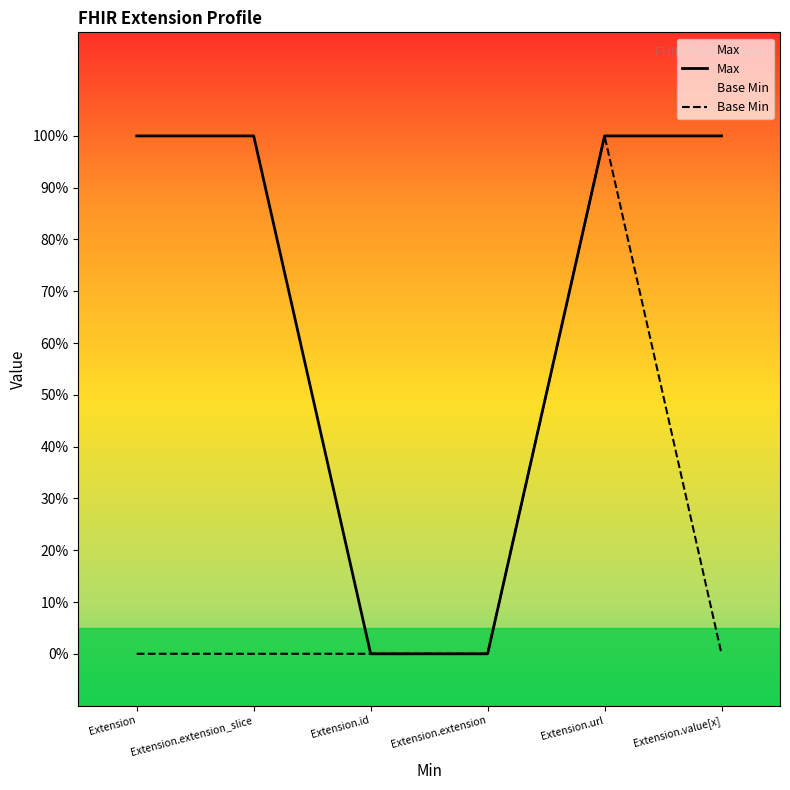

Count the Max values in the range 0 to 1.

6